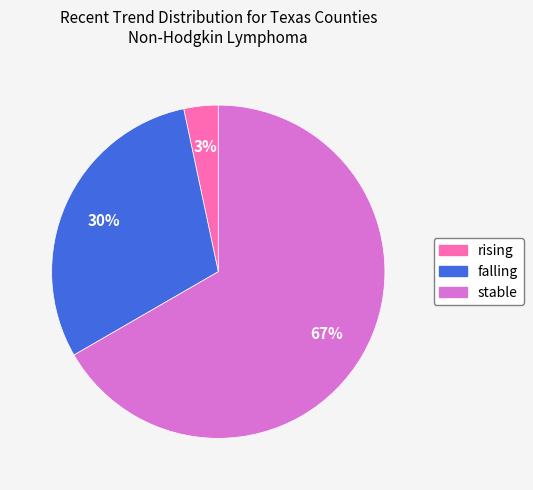

Is it true that rising is 3% of the pie?

True